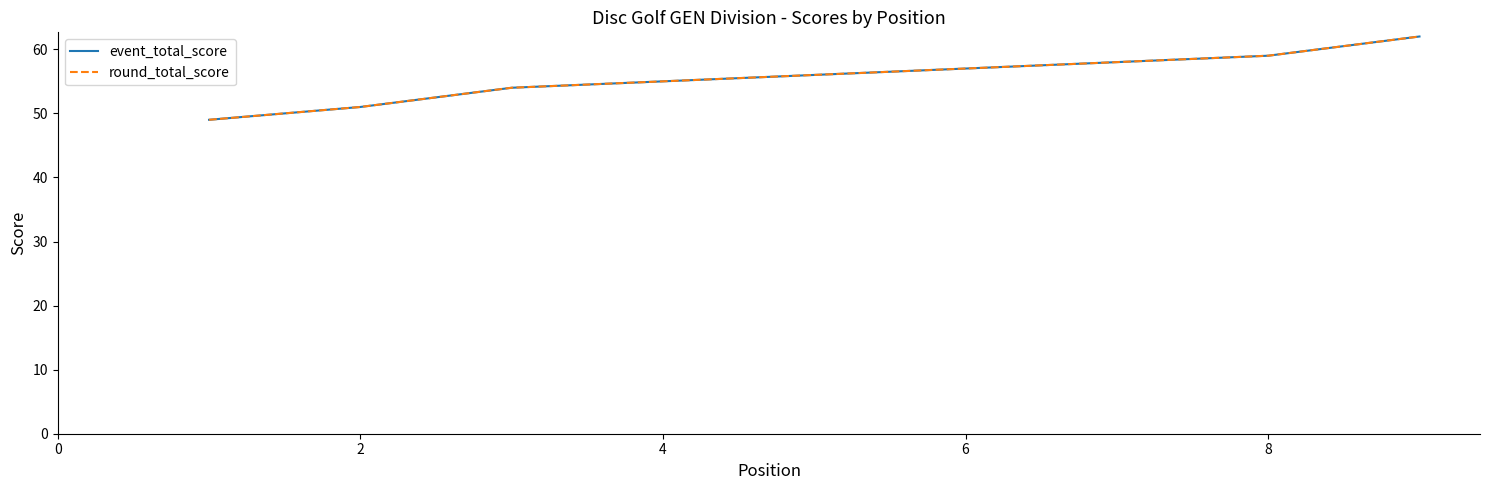

Which series has the largest total across all categories?

event_total_score